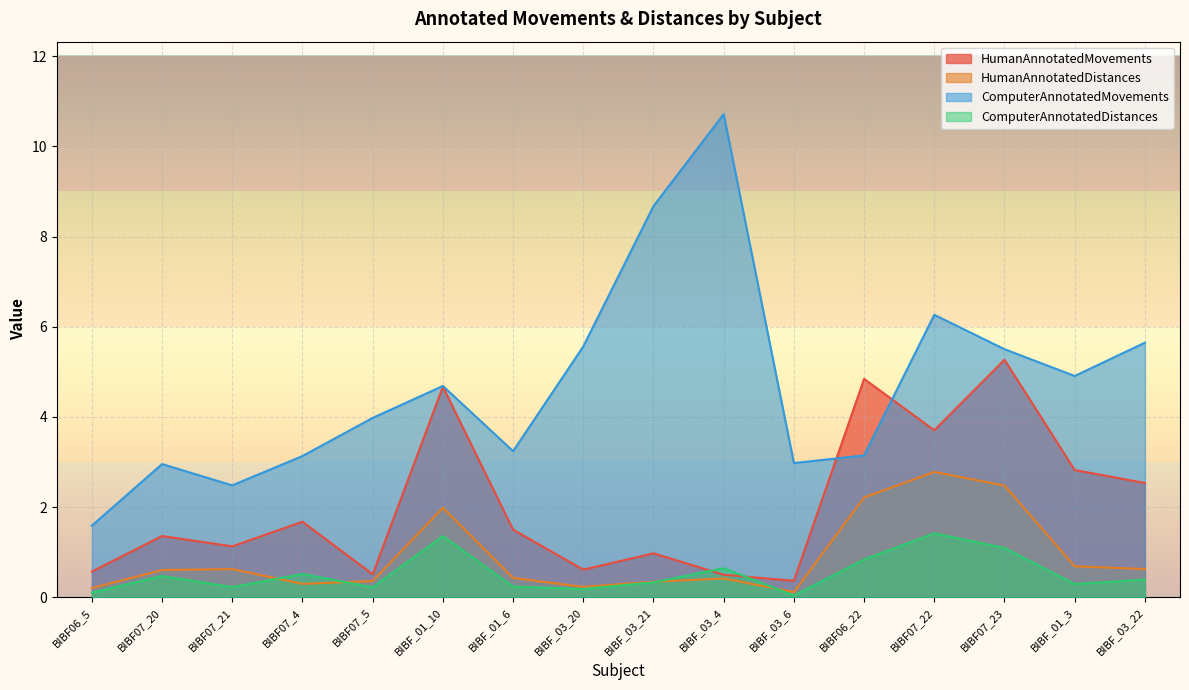

Which has a higher value, BIBF_03_6 or BIBF_01_6?

BIBF_01_6